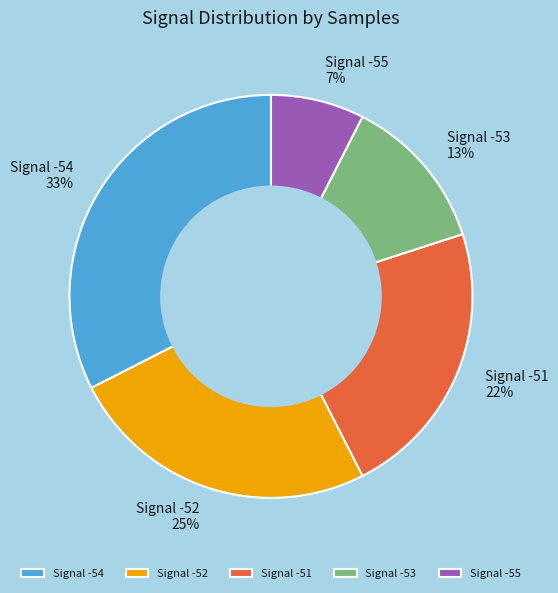

What percentage is the Signal -53 13% slice, to the nearest percent?

13%